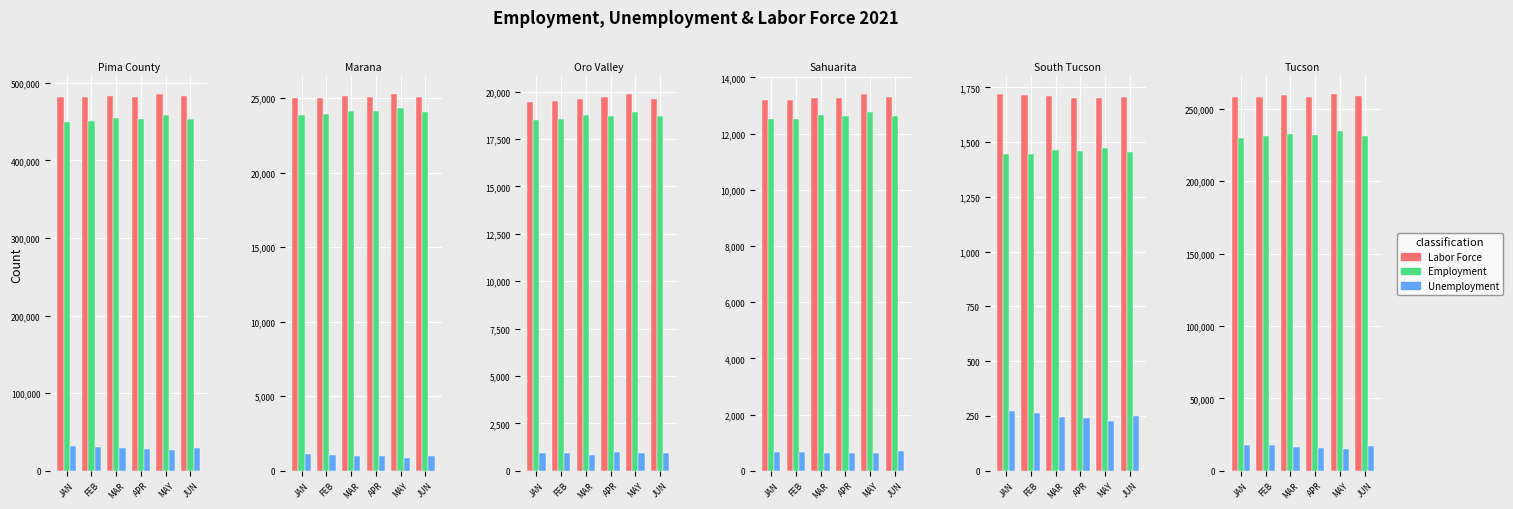

What is the value of the Labor Force bar at the 5th from the left?

260065